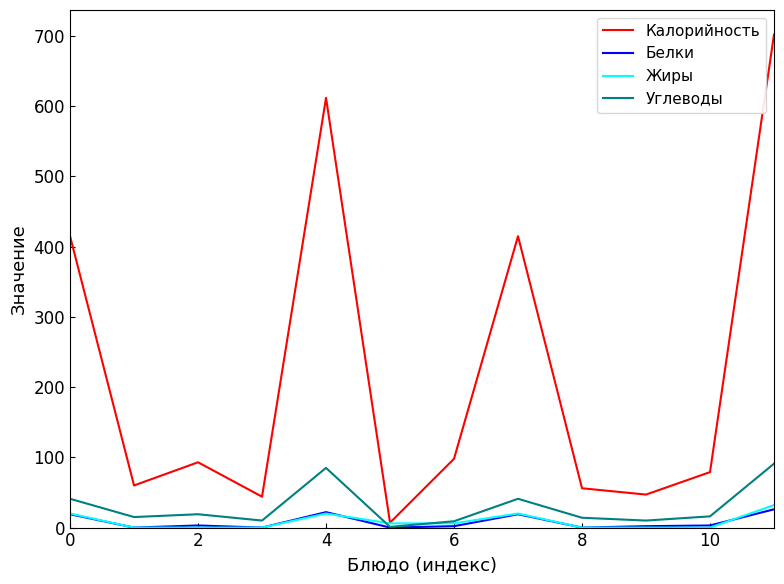

How many lines are shown in the chart?

4